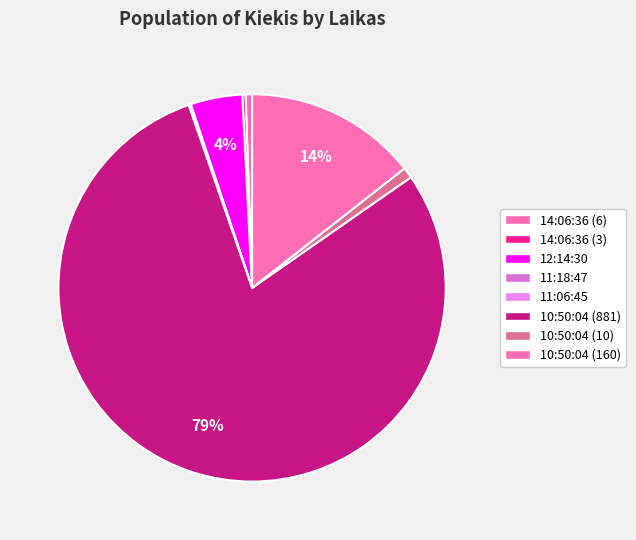

Is there a majority slice in this chart?

Yes